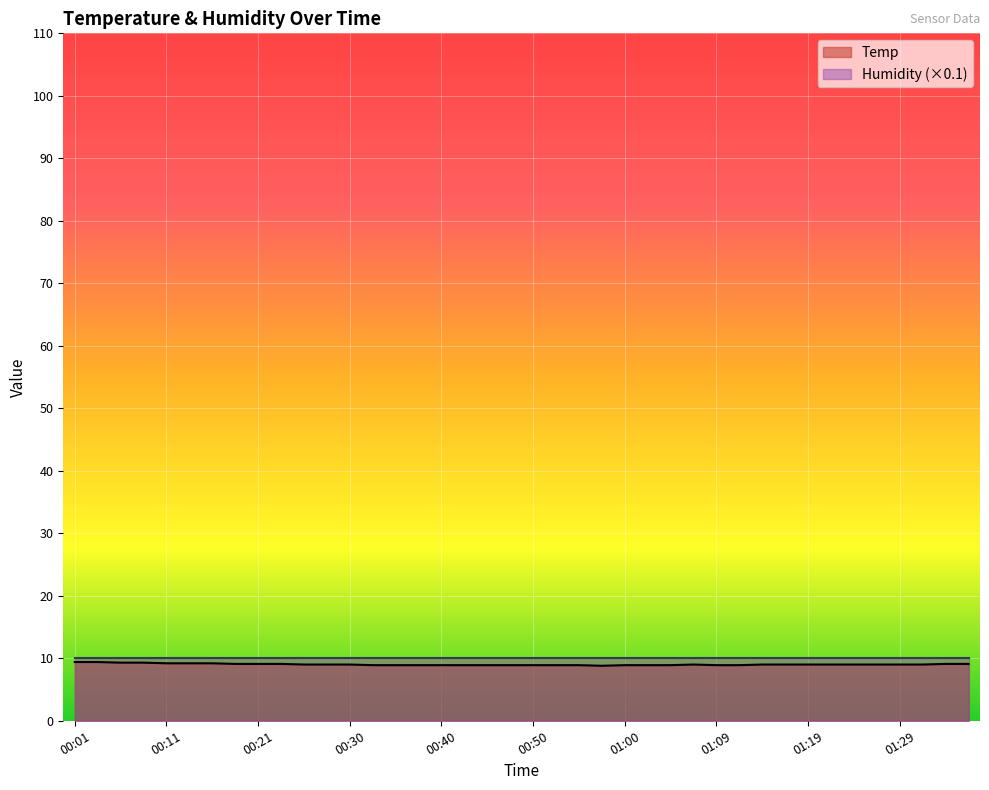

List the labels in order of value, smallest first.

00:57, 00:33, 00:35, 00:38, 00:40, 00:43, 00:45, 00:47, 00:50, 00:52, 00:55, 01:00, 01:02, 01:04, 01:09, 01:12, 00:26, 00:28, 00:30, 01:07, 01:14, 01:17, 01:19, 01:21, 01:24, 01:26, 01:29, 01:31, 00:18, 00:21, 00:23, 01:34, 01:36, 00:11, 00:13, 00:16, 00:06, 00:09, 00:01, 00:04